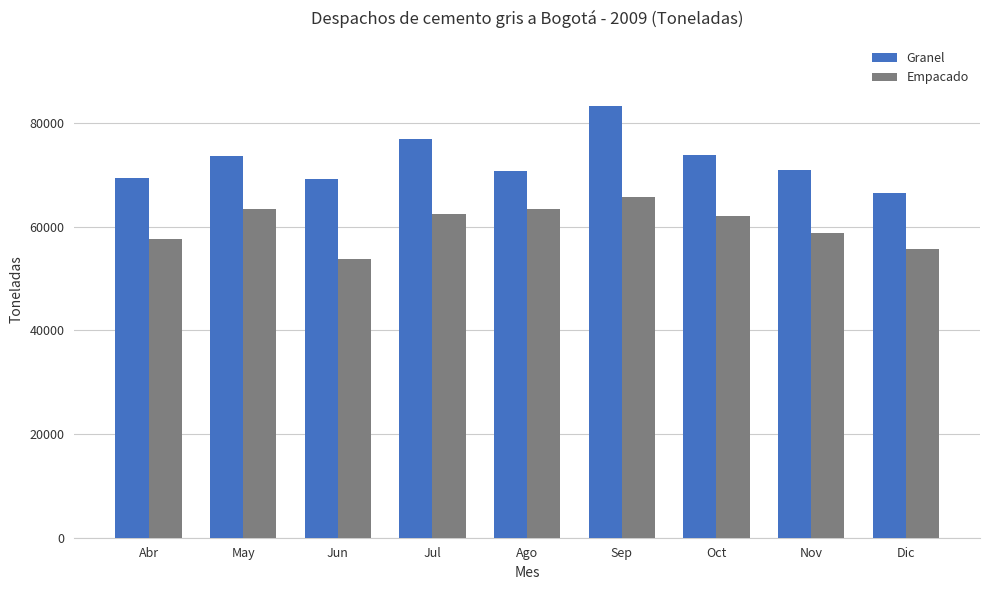

What is the maximum value for Granel?

83360.0